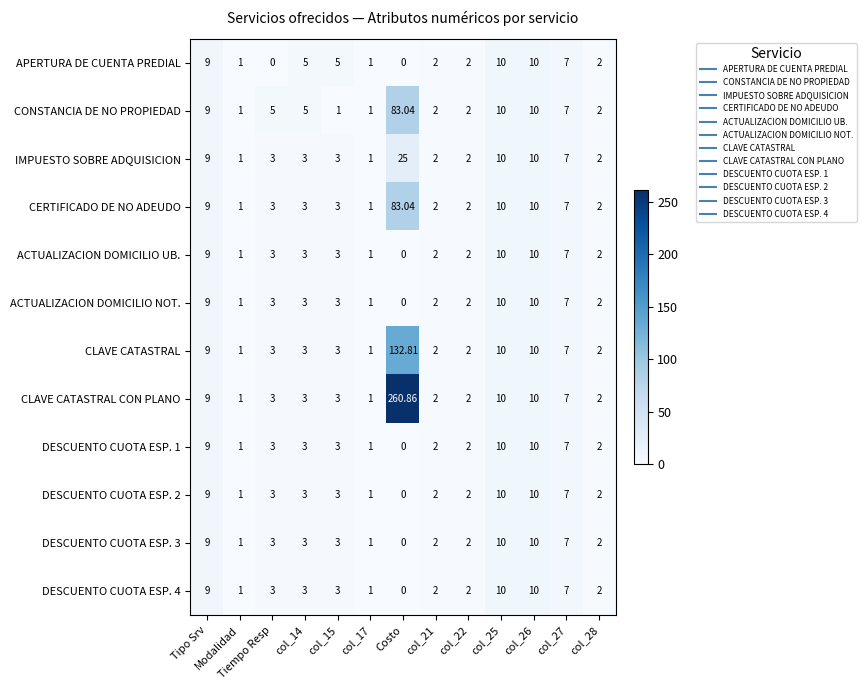

Which series has the largest total across all categories?

CLAVE CATASTRAL CON PLANO